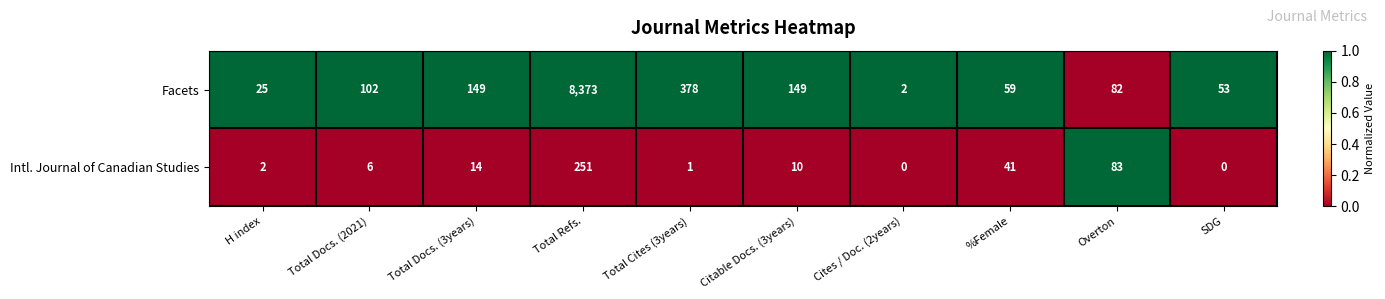

Which category has the highest value across all series?

Total Refs.